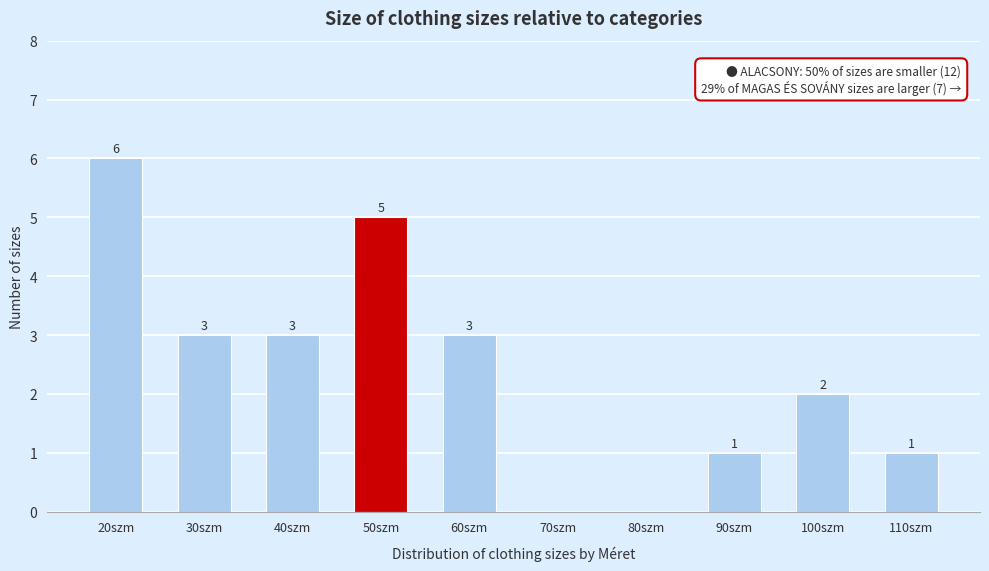

Reading right to left, extract all data points from this chart.

110szm=1	100szm=2	90szm=1	80szm=0	70szm=0	60szm=3	50szm=5	40szm=3	30szm=3	20szm=6